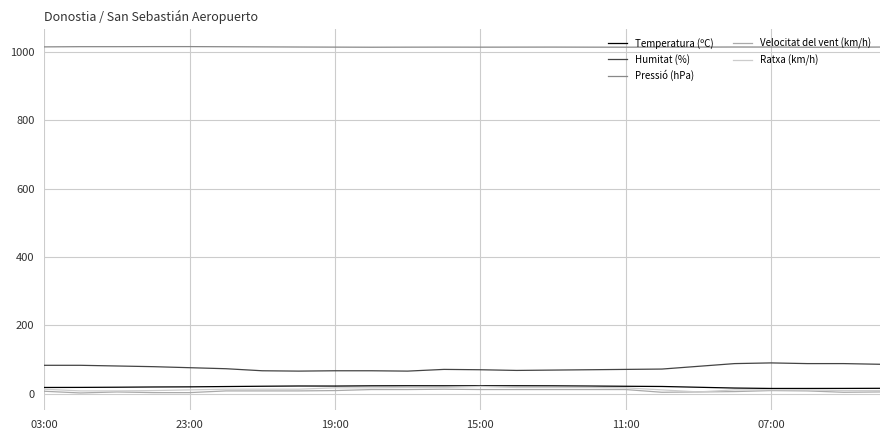

True or false: Velocitat del vent (km/h) and Humitat (%) cross at least once.

False